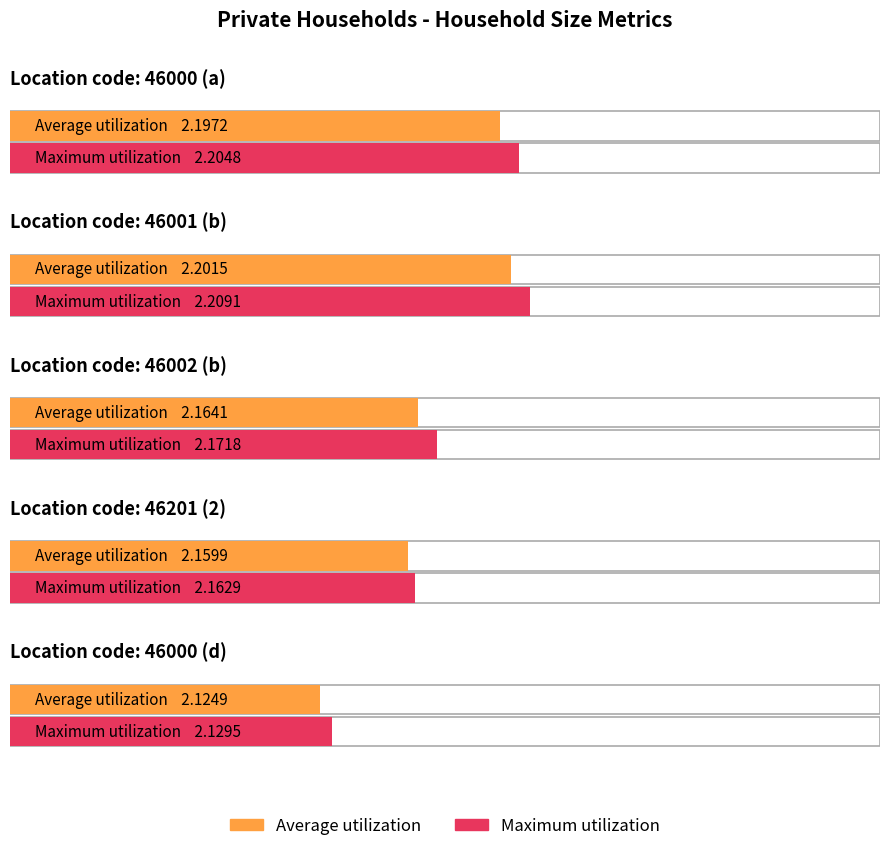

Which series has the widest spread of values?

Maximum utilization